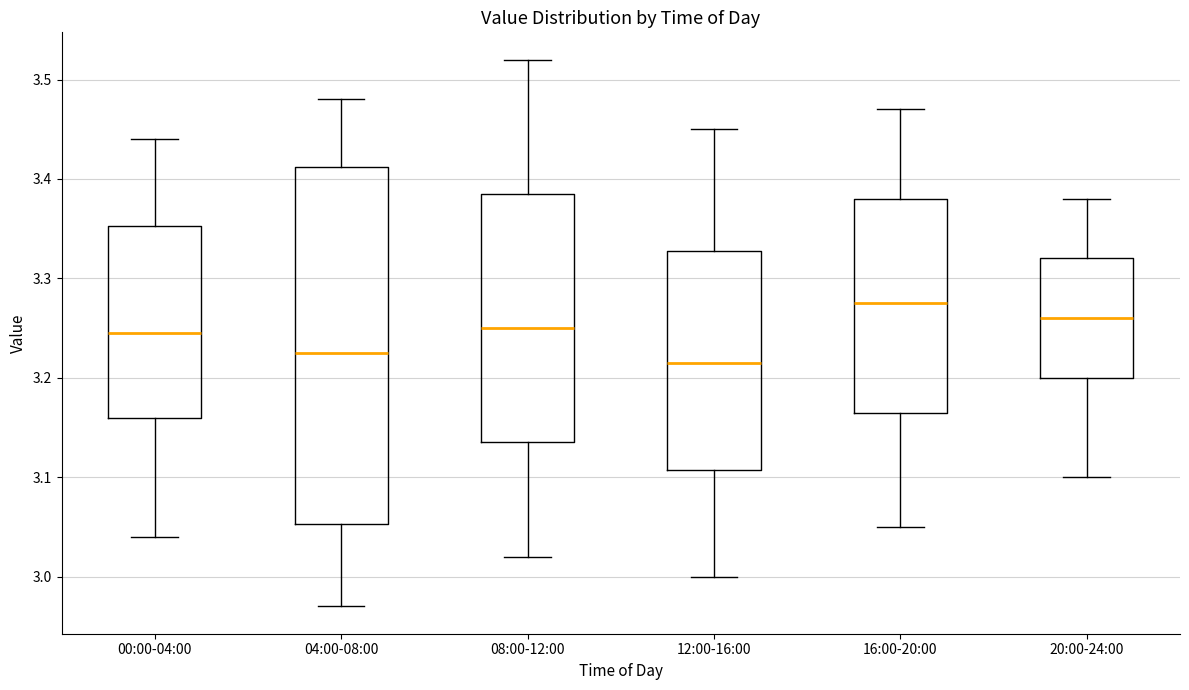

Reading left to right, transcribe this box plot: for each box, give where its median line is, the range the box spans, and where its two whiskers end, as read against the y-axis. The values are not printed on the chart, so give them approximately, as read against the axis.

00:00-04:00: median 3.25, box 3.16 to 3.35, whiskers 3.04 to 3.44
04:00-08:00: median 3.23, box 3.05 to 3.41, whiskers 2.97 to 3.48
08:00-12:00: median 3.25, box 3.14 to 3.39, whiskers 3.02 to 3.52
12:00-16:00: median 3.22, box 3.11 to 3.33, whiskers 3.00 to 3.45
16:00-20:00: median 3.28, box 3.17 to 3.38, whiskers 3.05 to 3.47
20:00-24:00: median 3.26, box 3.20 to 3.32, whiskers 3.10 to 3.38